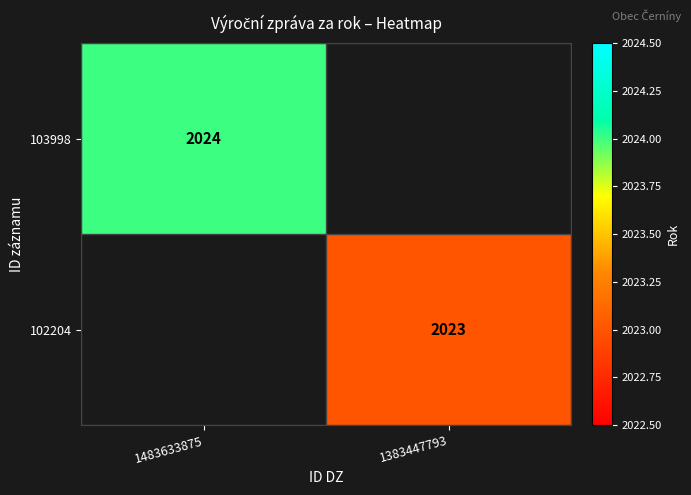

The value of 102204 at 1383447793 is 931. True or false?

False